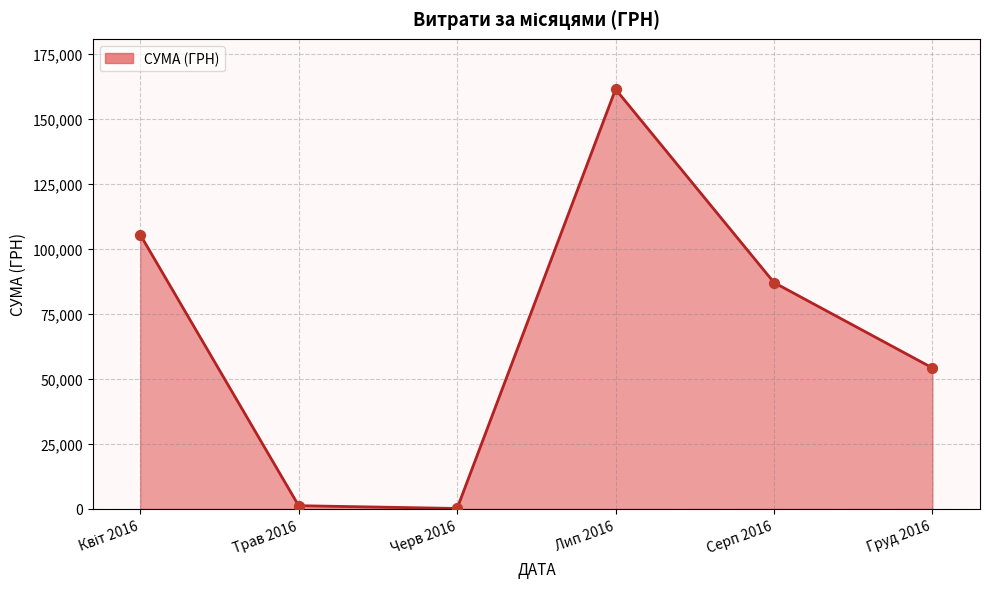

At which category does the chart reach its peak across all series?

Лип 2016